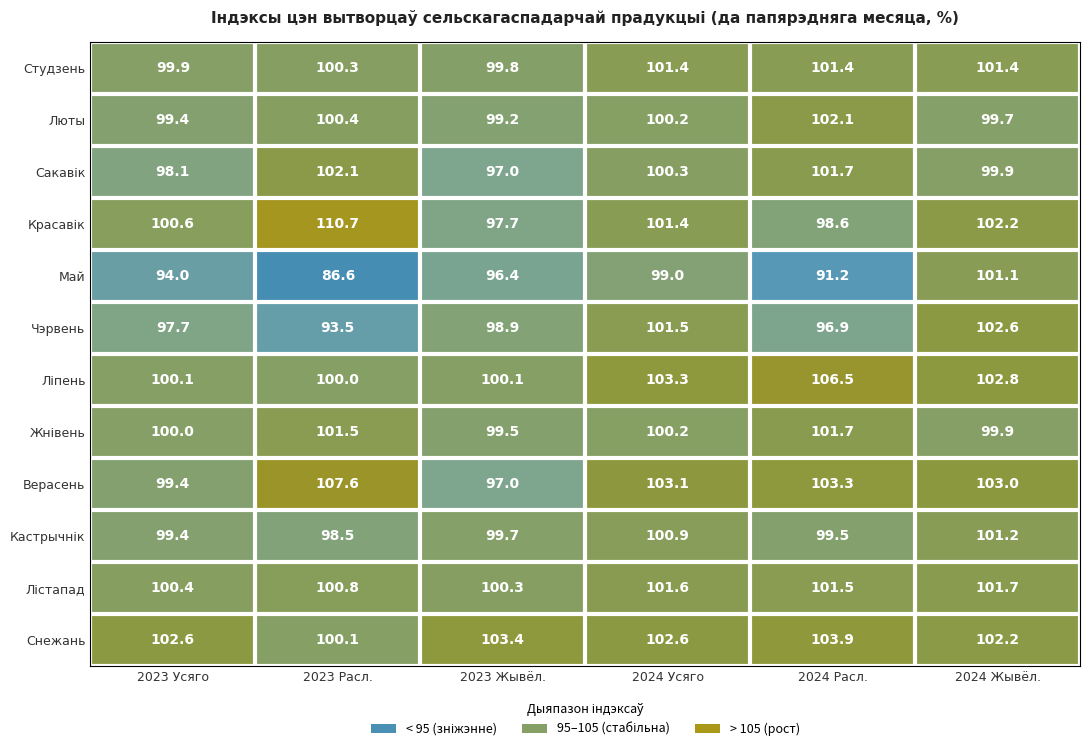

What is the total value across all series at 2023 Расл.?

1202.1